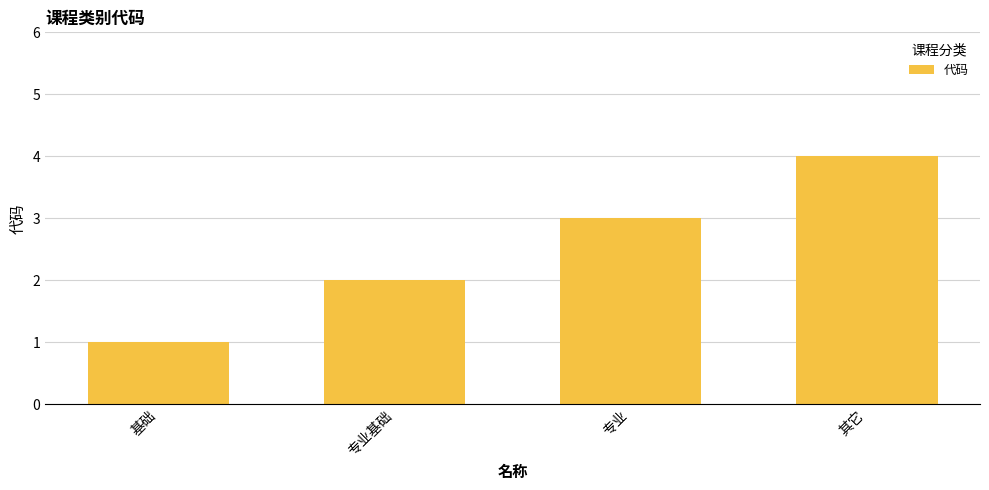

What is the value of the 4th bar from the left?

4